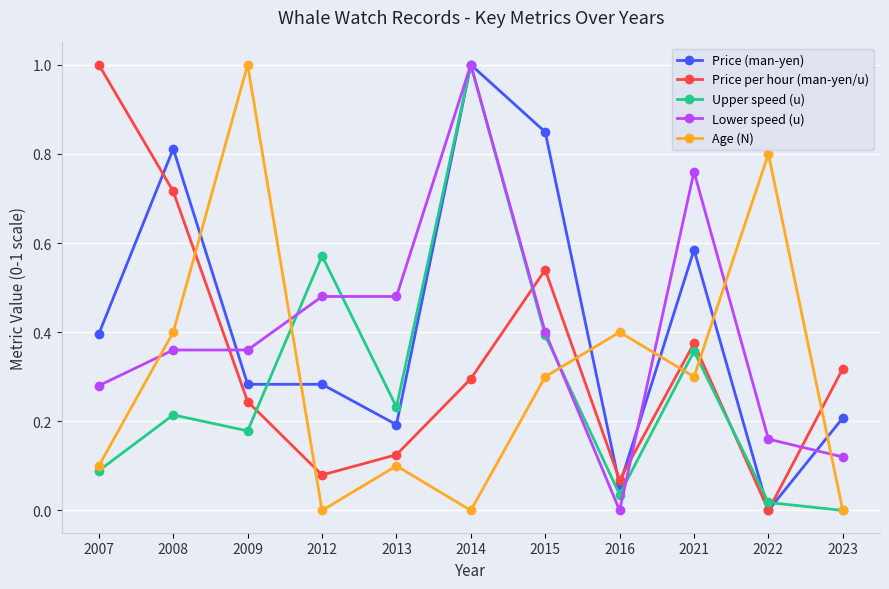

Is it true that Price (man-yen) equals 1.6 at 2014?

False